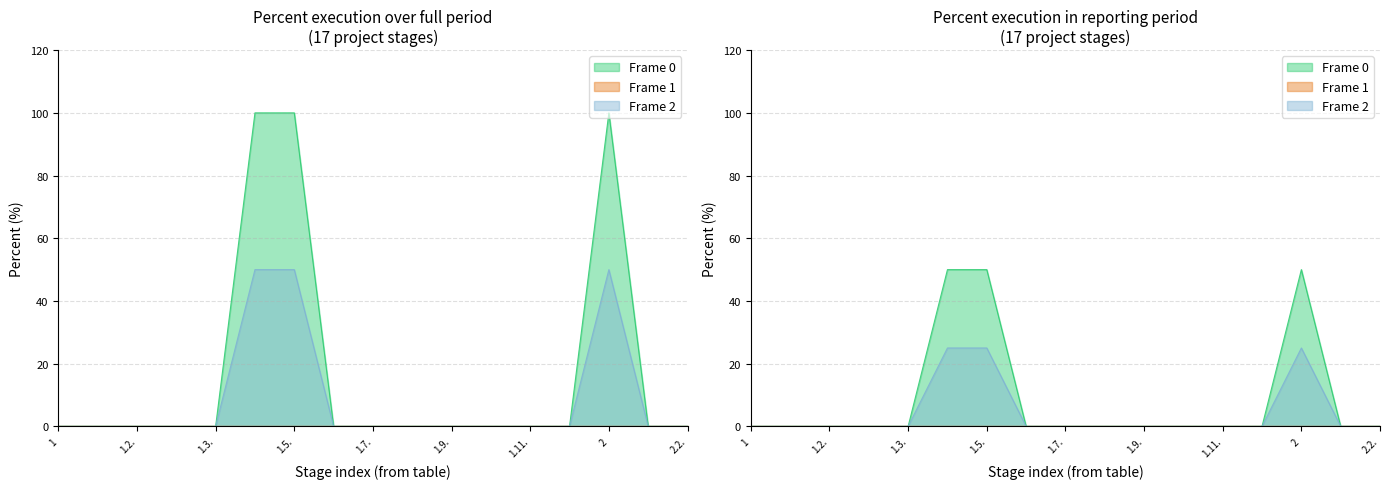

True or false: Frame 0 (Percent total) has more than 2 points higher than both neighbors.

False